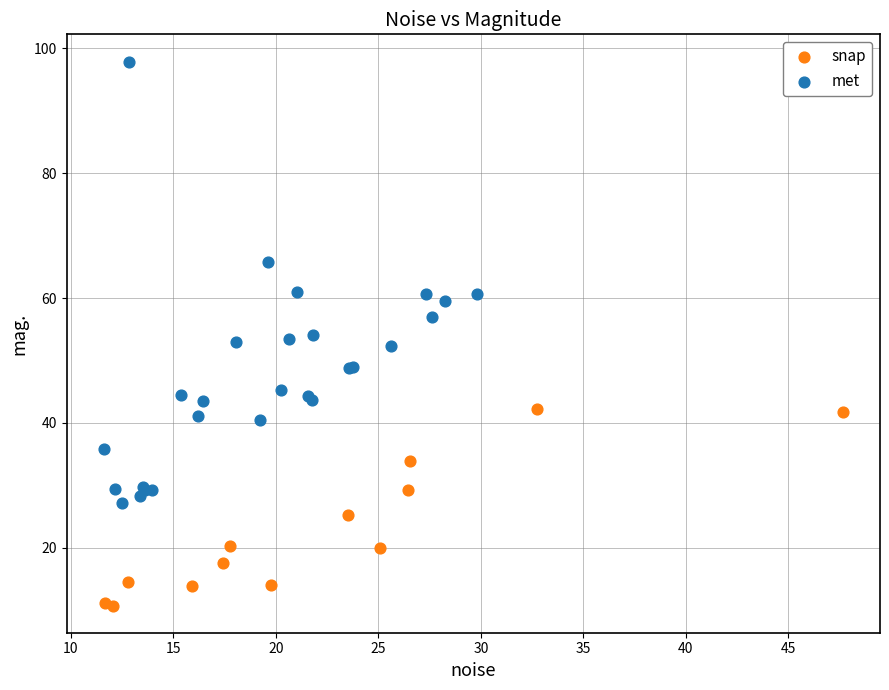

Which series reaches the maximum Y coordinate?

met